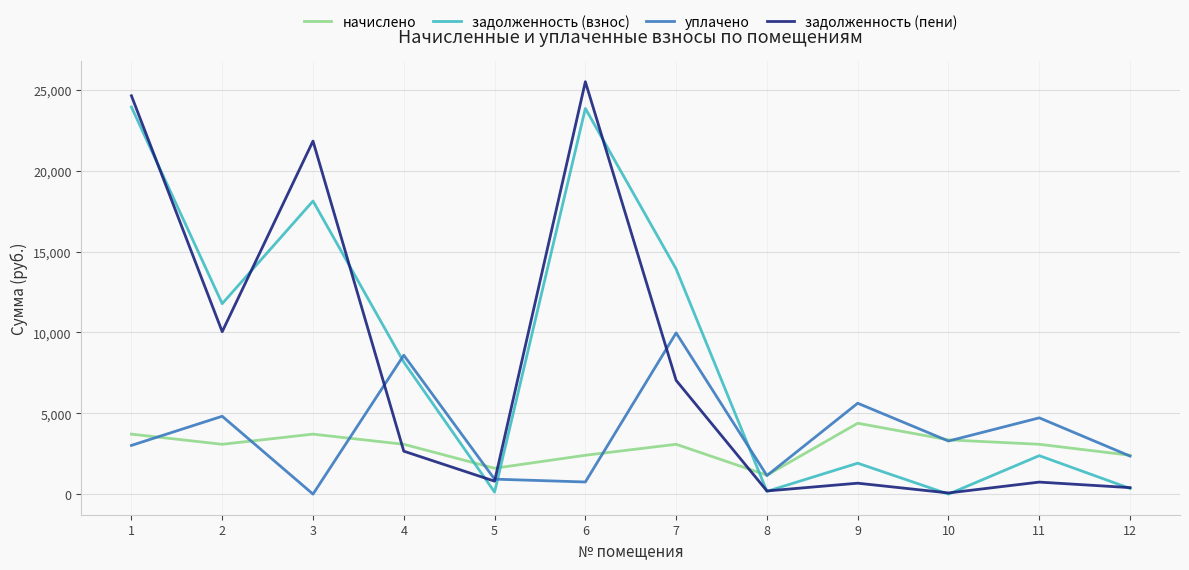

What is the difference between the second highest and second lowest values in the начислено series?

2109.9